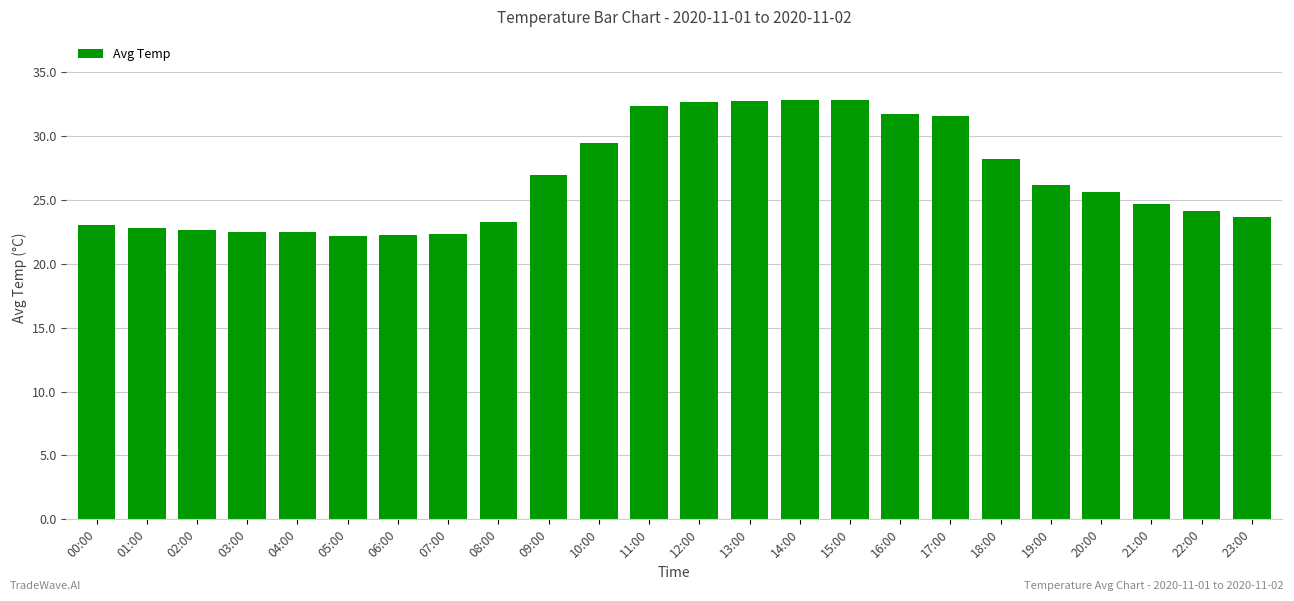

Which has a higher value, 01:00 or 22:00?

22:00